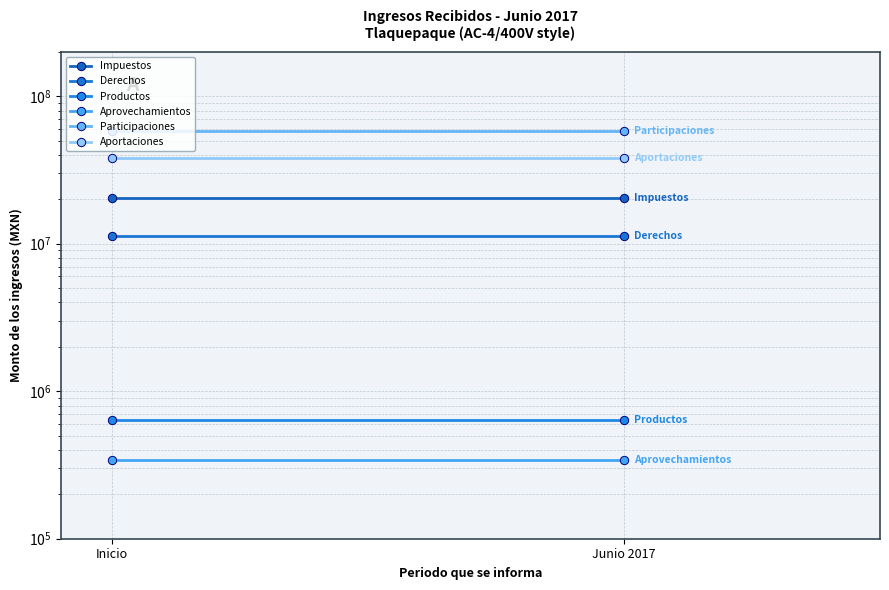

True or false: Productos has a value of 302217.3 at Inicio.

False